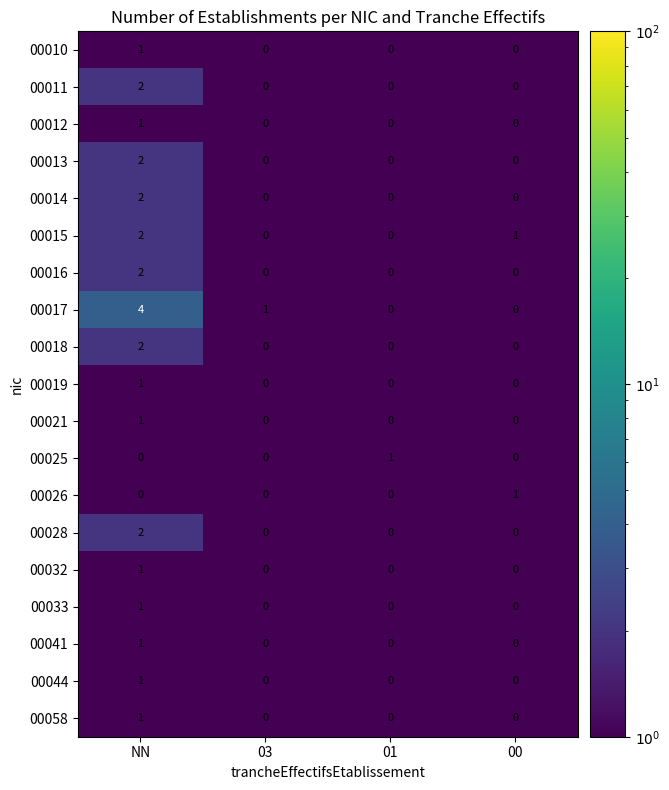

What is the maximum value shown in the chart?

4